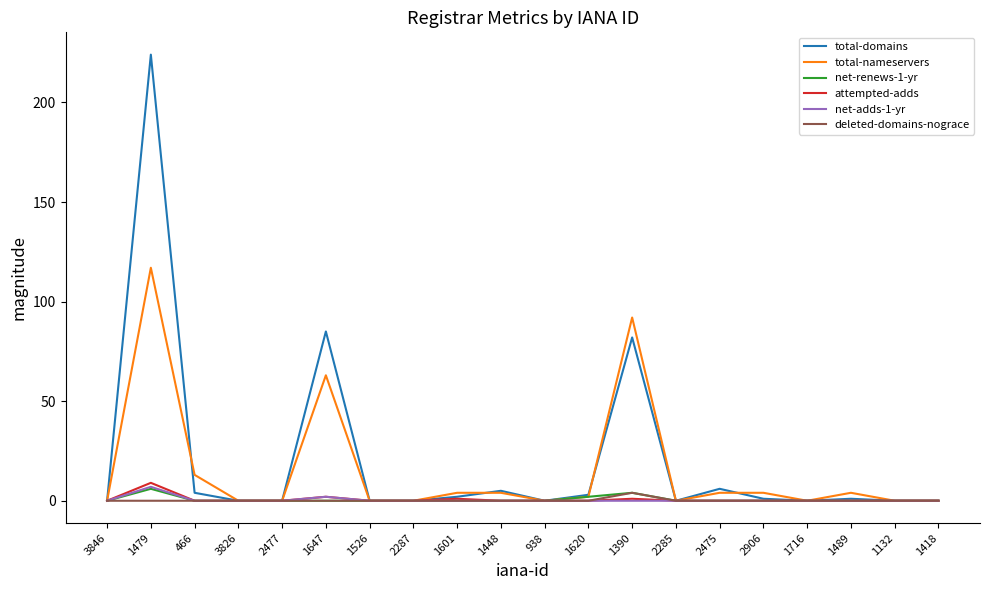

What are all the series names shown in the legend?

total-domains, total-nameservers, net-renews-1-yr, attempted-adds, net-adds-1-yr, deleted-domains-nograce